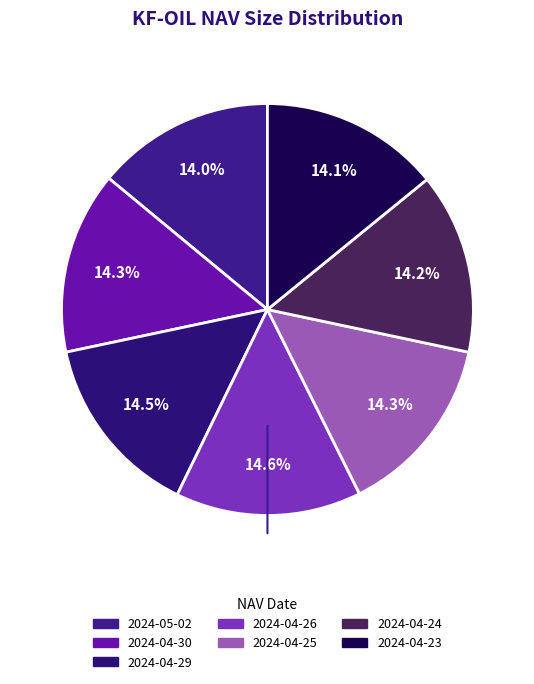

To the nearest percent, what portion does 2024-04-29 represent?

14%